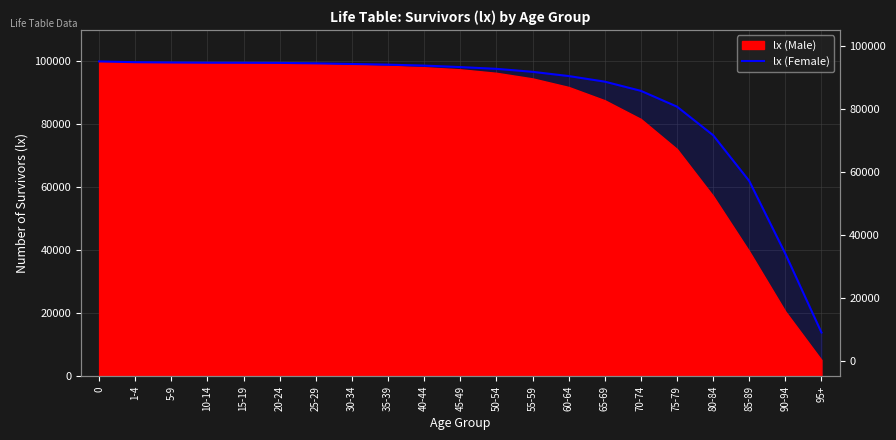

Is it true that the value at 20-24 is 99538?

True